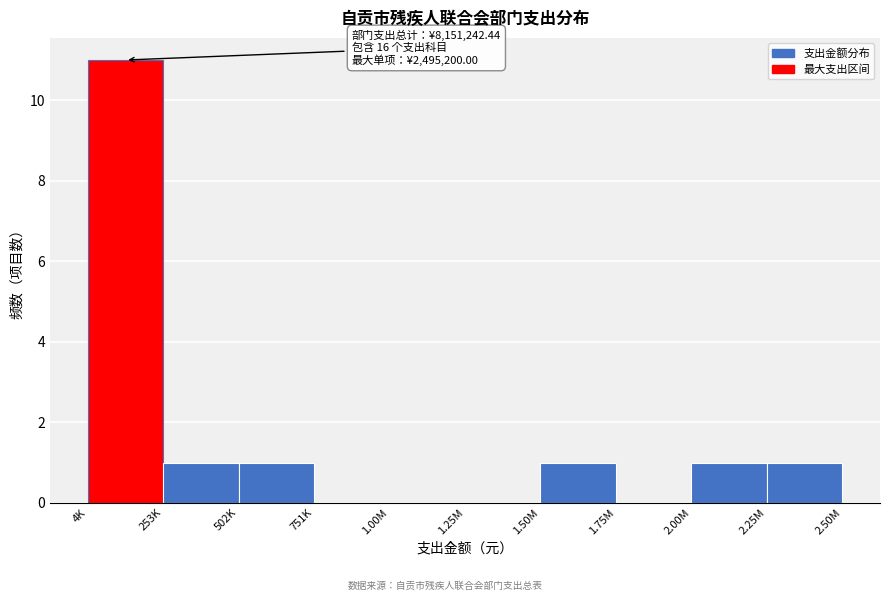

Reading right to left, transcribe all the data shown in this chart.

2.25M=1	2.00M=1	1.75M=0	1.50M=1	1.25M=0	1.00M=0	751K=0	502K=1	253K=1	4K=11